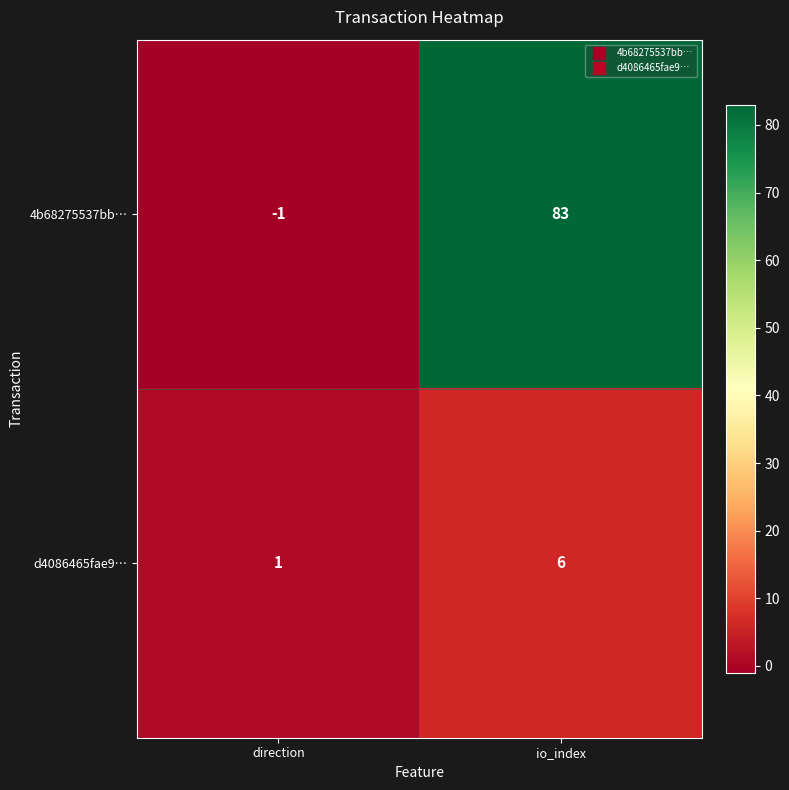

The value of d4086465fae9… at io_index is 6. True or false?

True